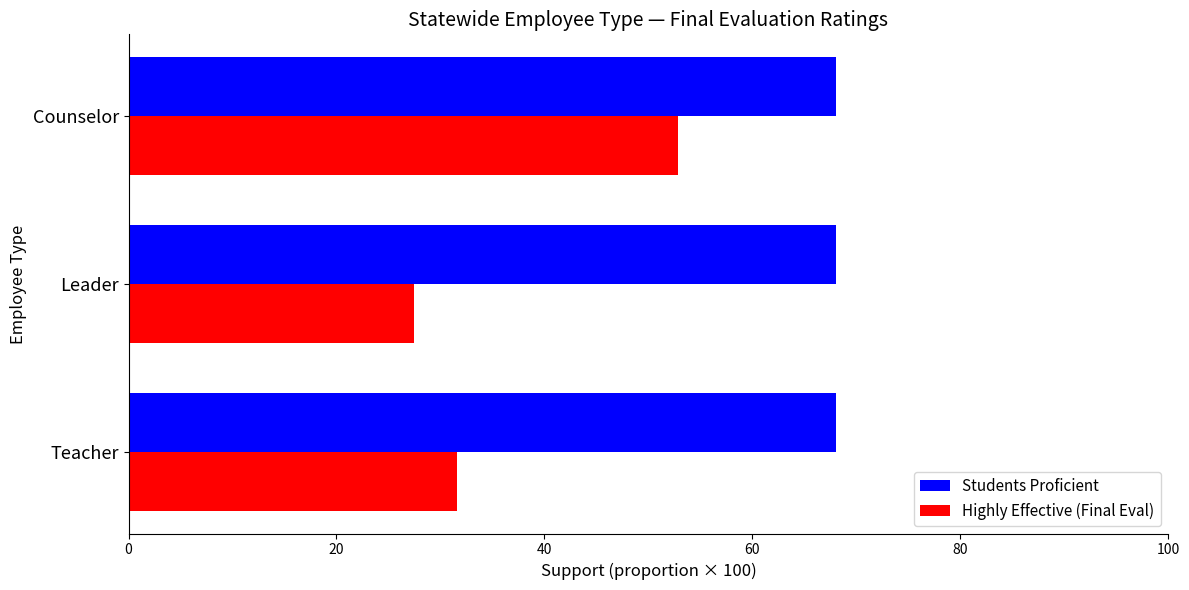

True or false: Highly Effective (Final Eval) has a value of 31.6 at Teacher.

True